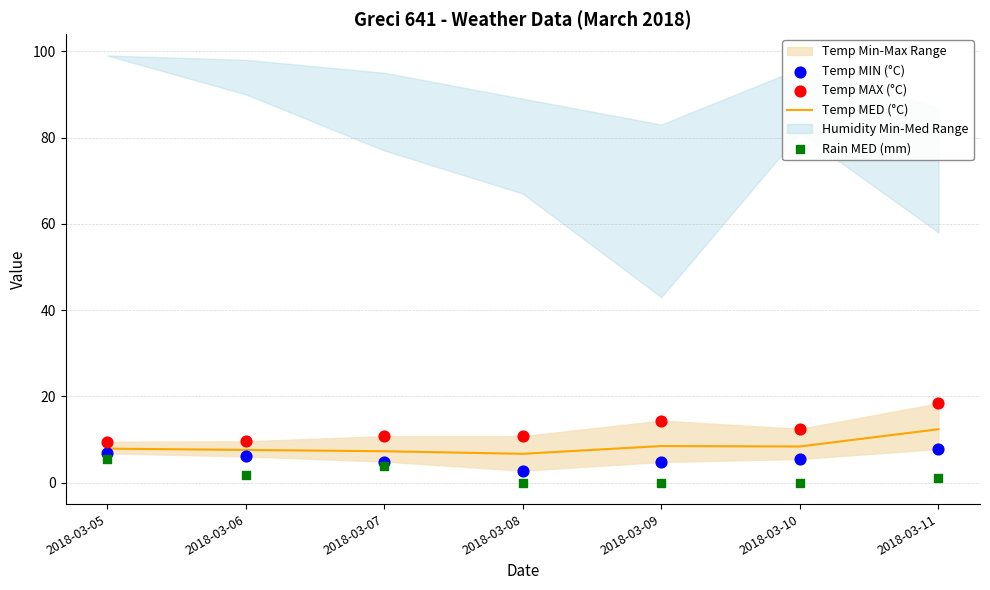

Which series has the widest spread of Y values?

Temp MAX (°C)